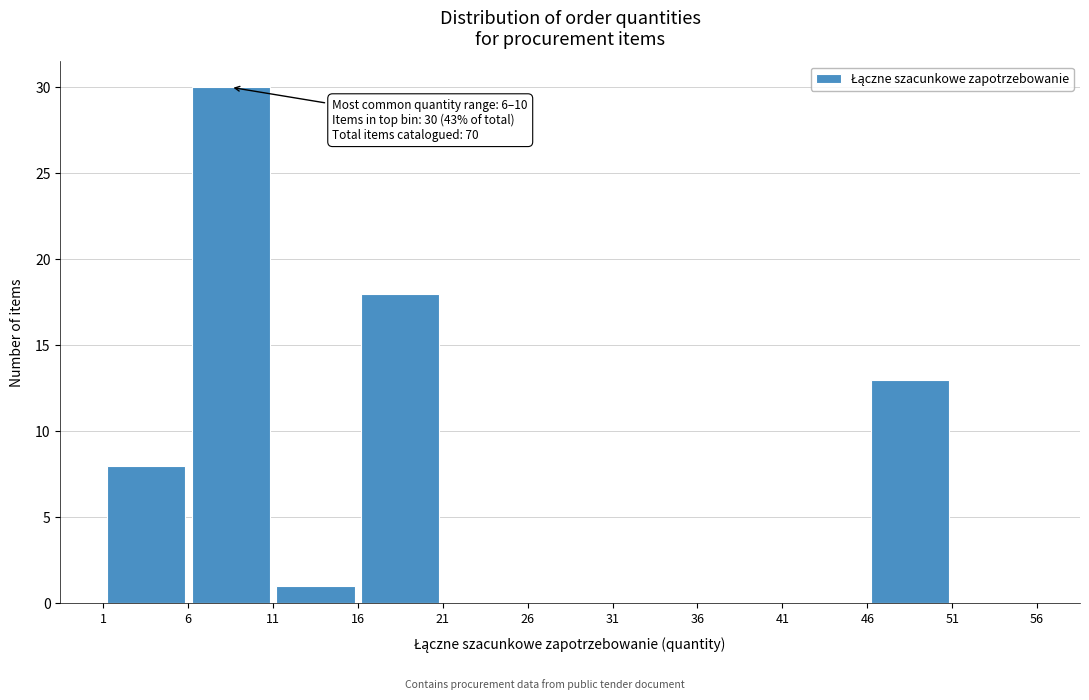

Which range on the x-axis has the tallest bar?

6 to 11